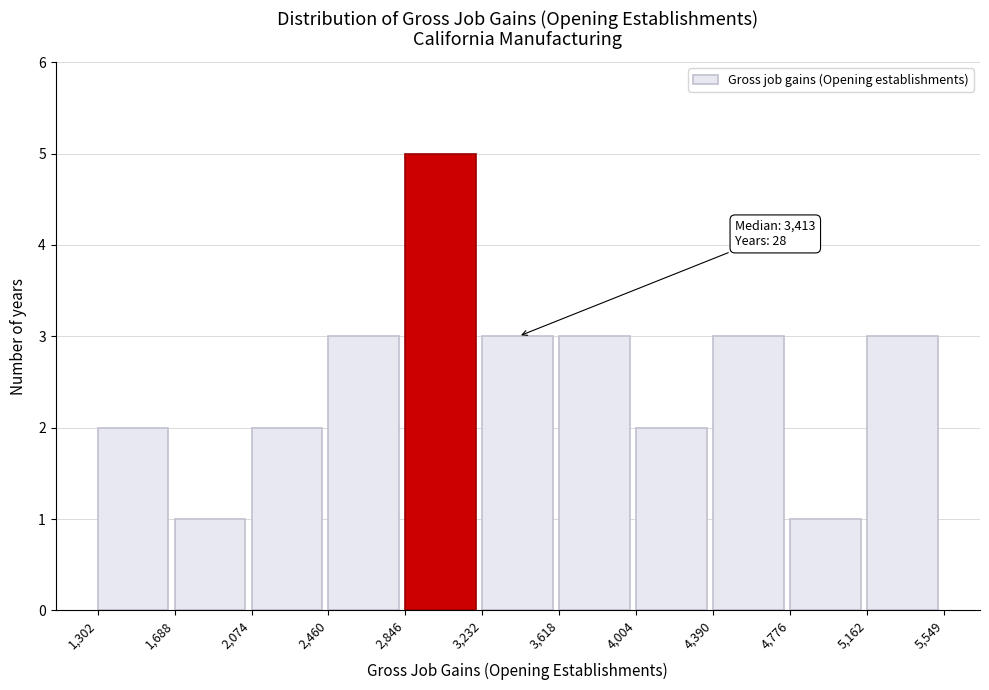

Over which range of the x-axis is the bar tallest?

2,846 to 3,232